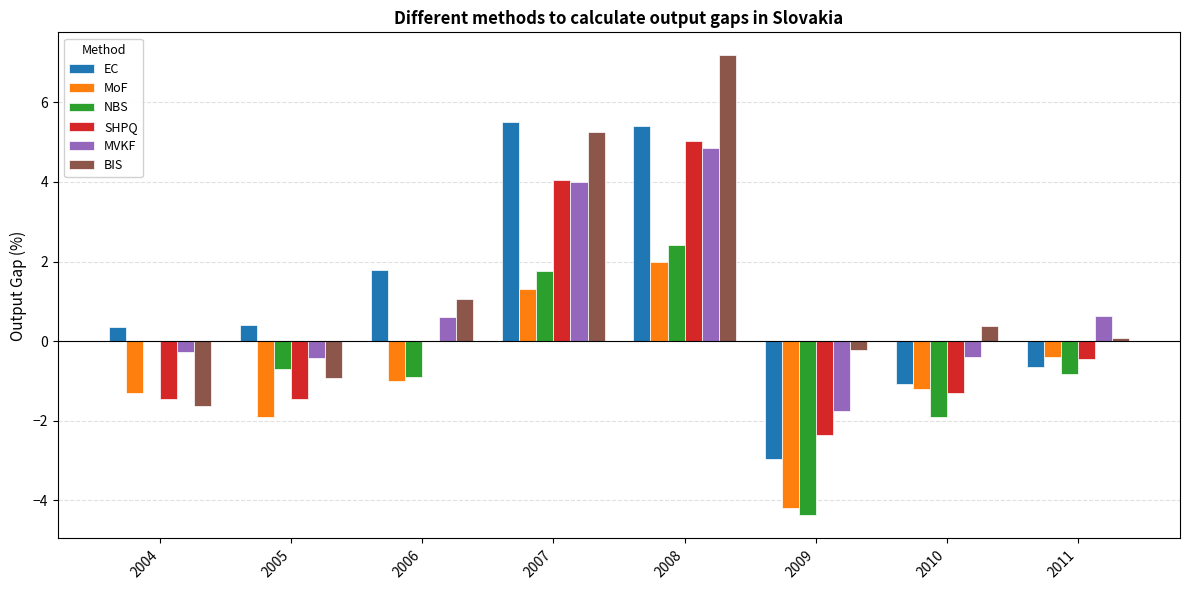

Count the number of data series in this chart.

6